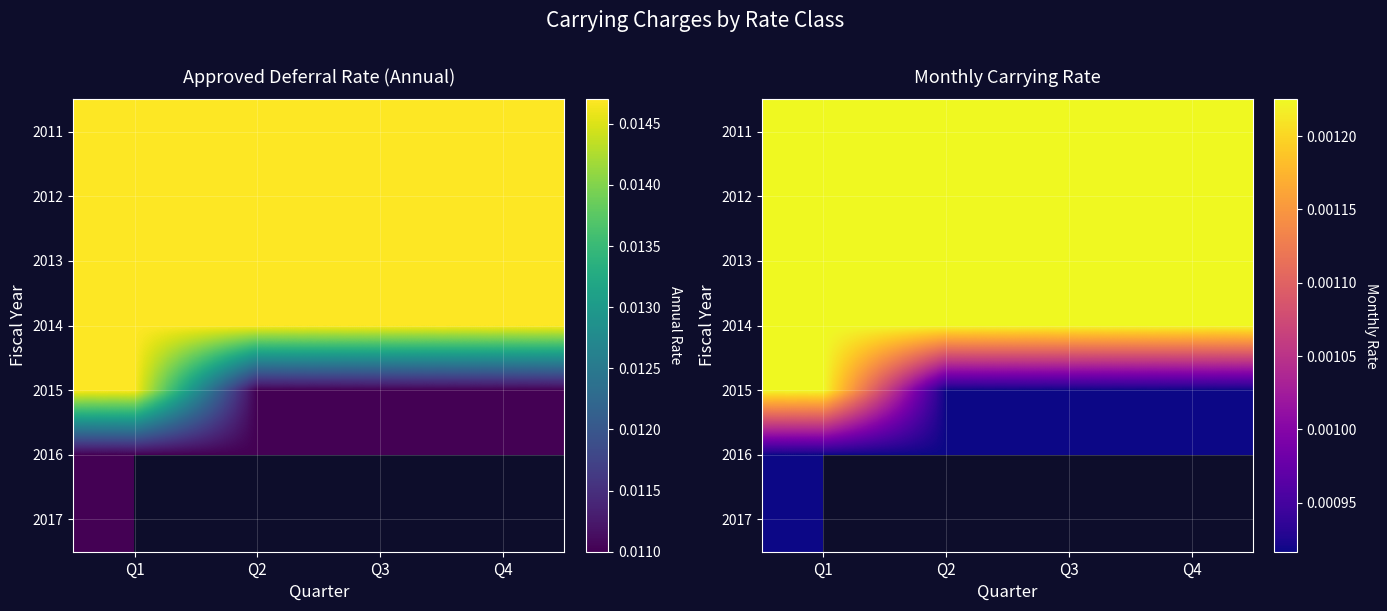

The value of 2013 at Q3 is 0.0. True or false?

False